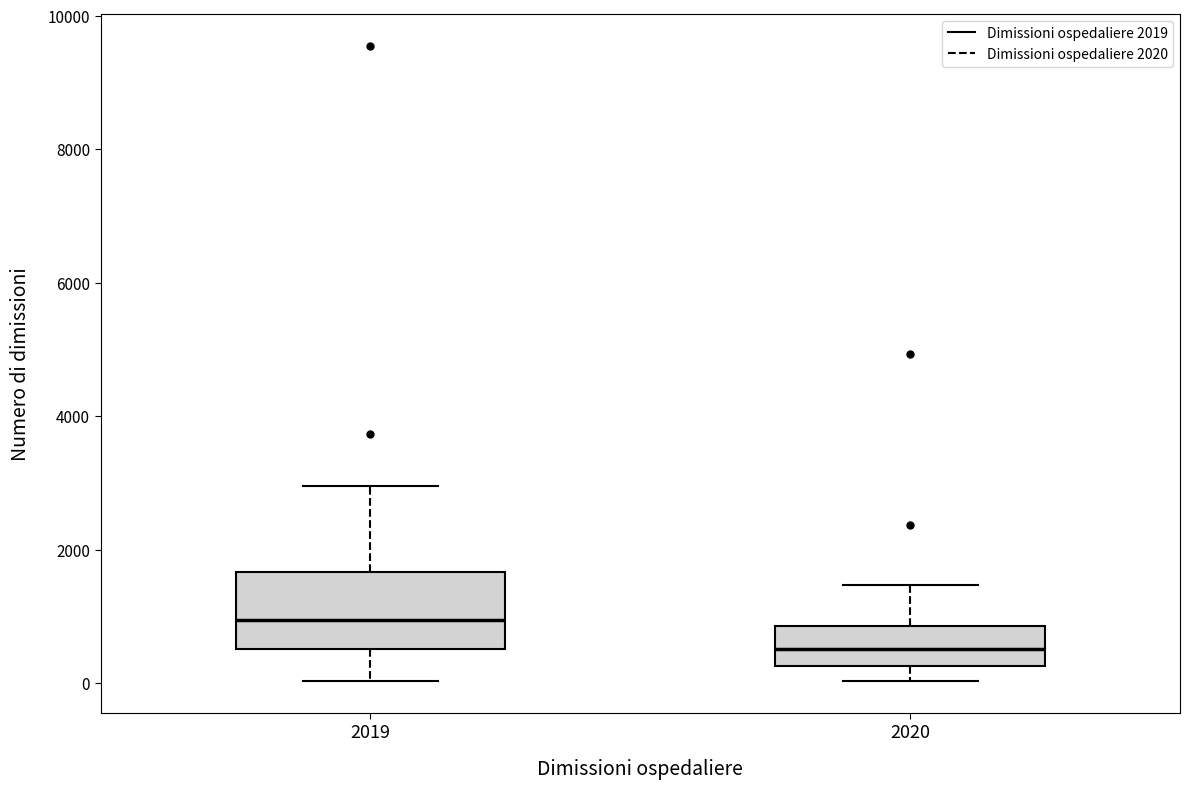

Where is the upper edge of the box at x = 2020 on the y-axis? The values are not printed on the chart, so give them approximately, as read against the axis.

800